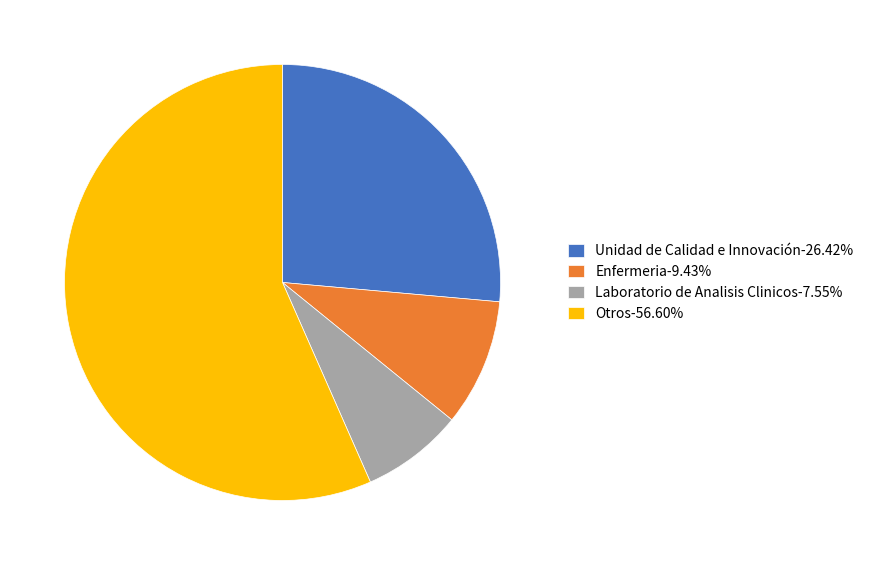

What is the largest slice in the pie chart?

Otros